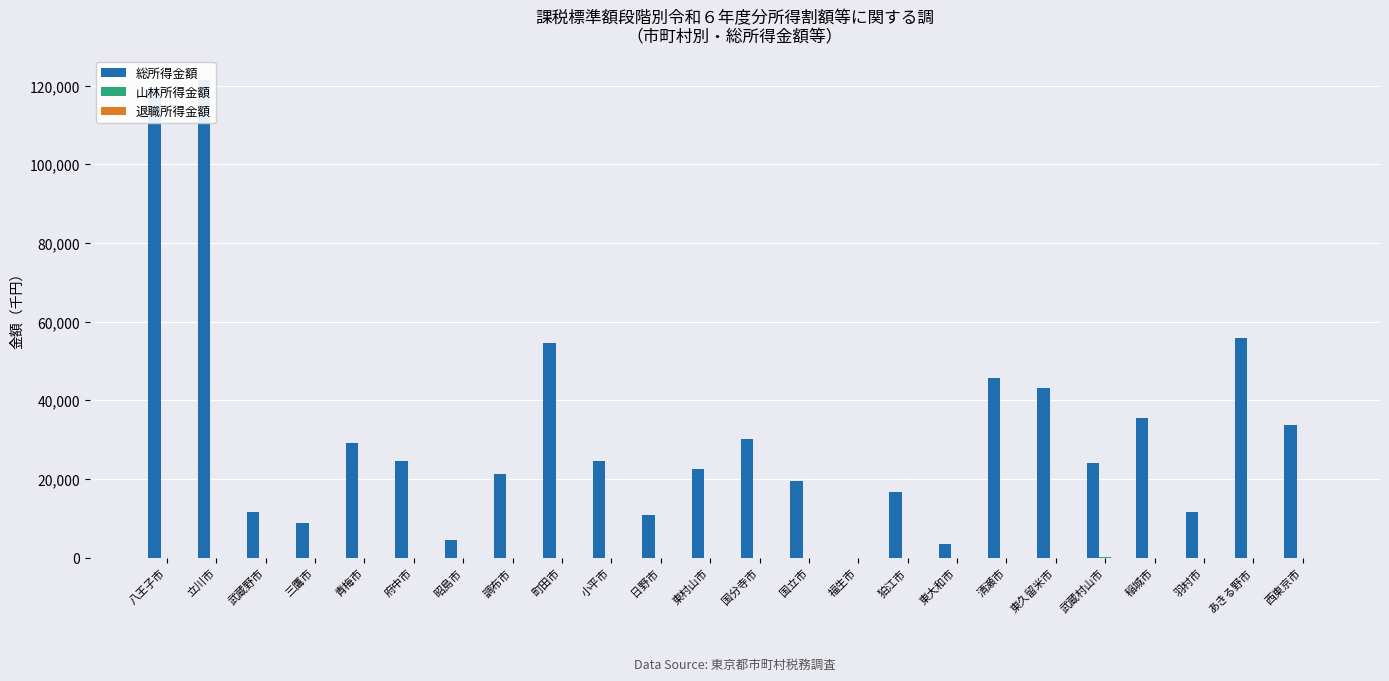

What is the maximum value for 山林所得金額?

241